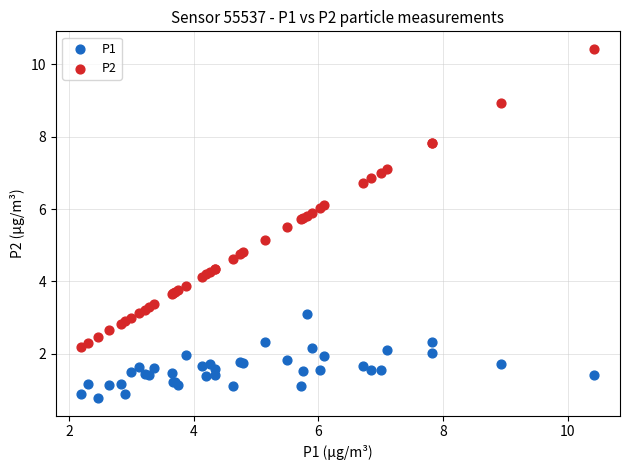

Which series contains the highest Y value?

P2